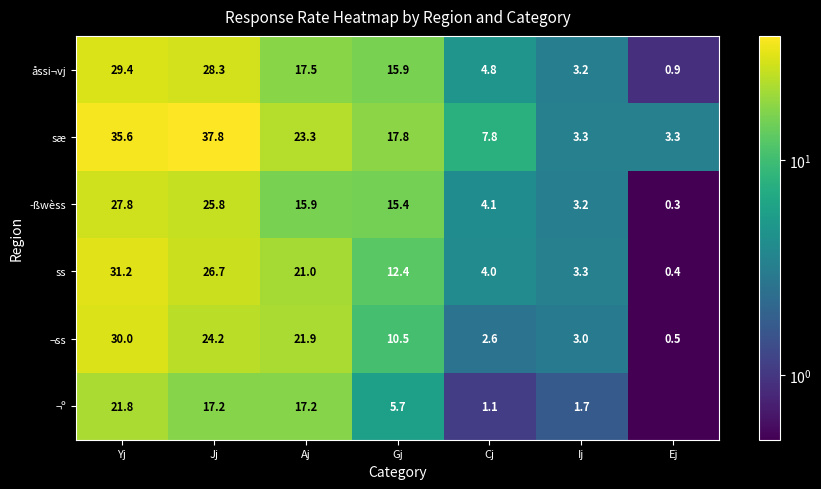

How many distinct data groups are displayed?

6